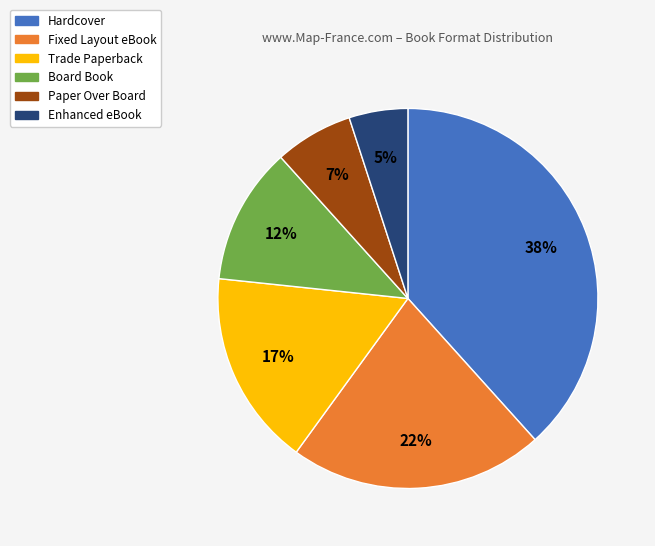

Between Trade Paperback and Hardcover, which is larger?

Hardcover